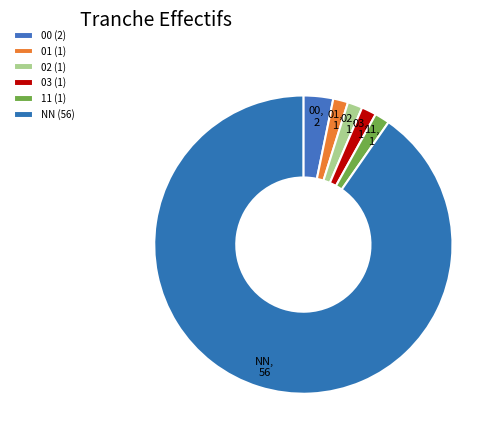

What is the ratio of the value at 00 to the value at 03?

2.0